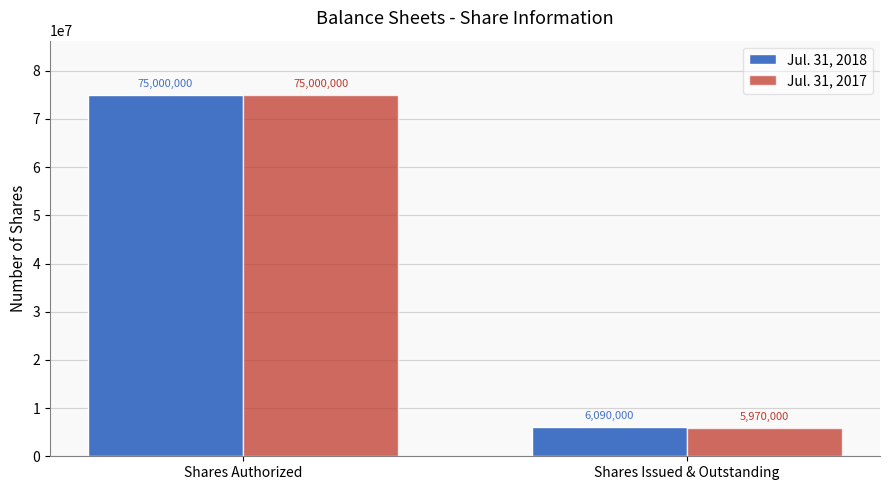

How many data points in Jul. 31, 2017 are less than 75000000?

1